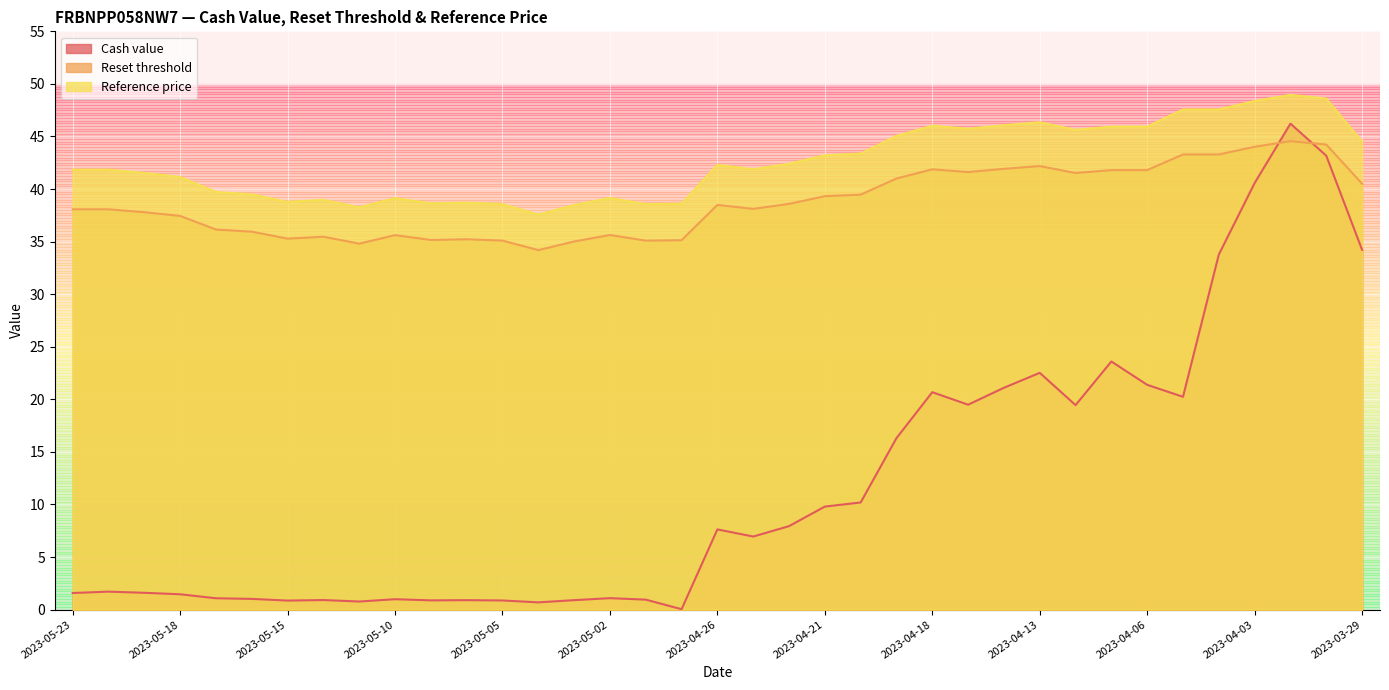

What is the difference between the second highest and second lowest values in the Reset threshold series?

9.4